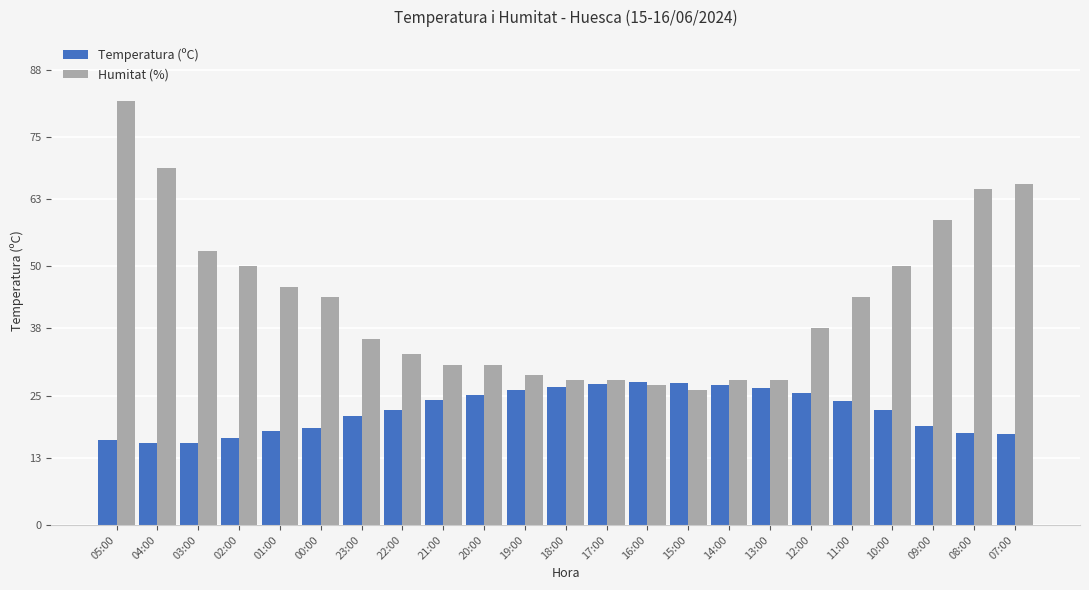

What are all the series names shown in the legend?

Temperatura (ºC), Humitat (%)